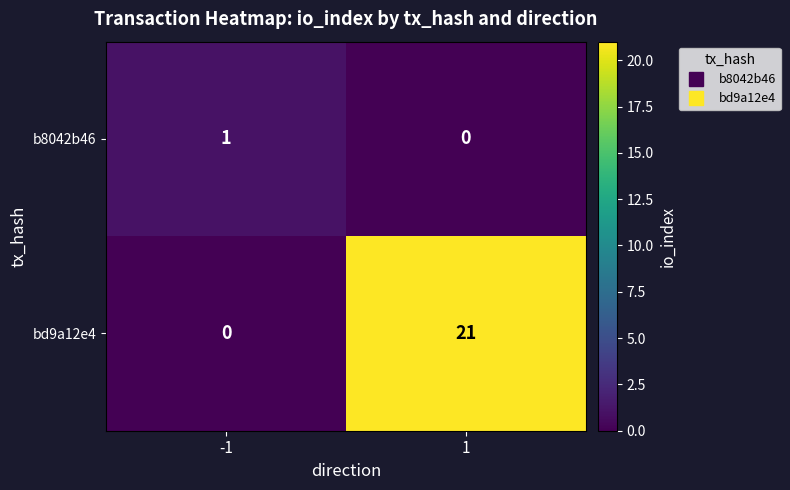

The value of b8042b46 at 1 is 0. True or false?

True